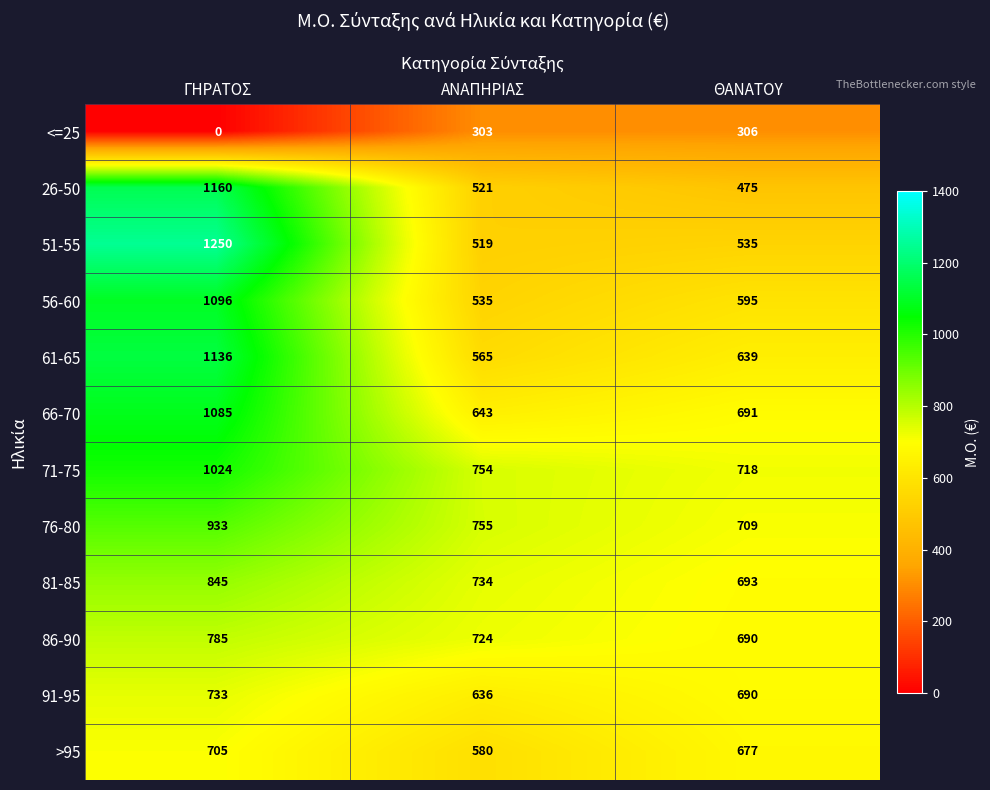

How many data points in 91-95 are less than 690?

1